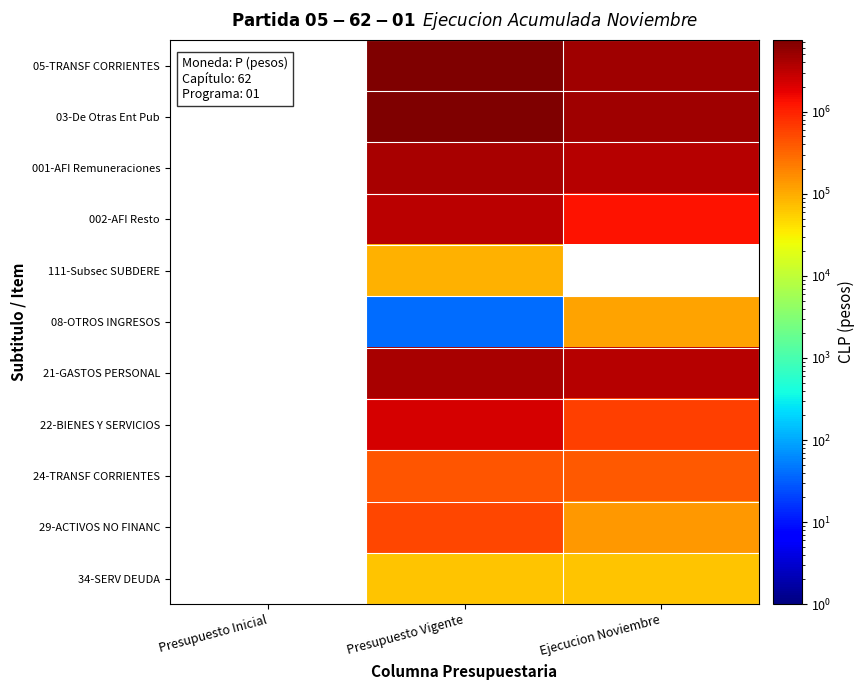

The value of 001-AFI Remuneraciones at Presupuesto Vigente is 6343244.0. True or false?

False